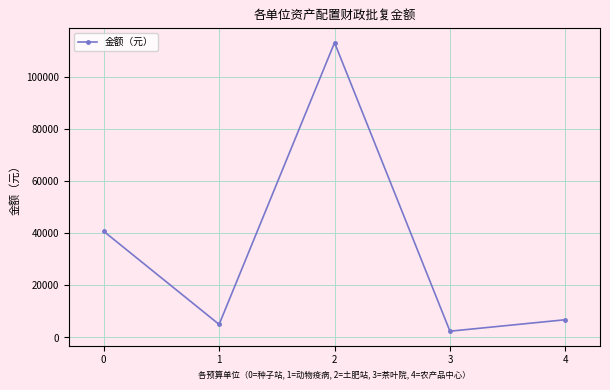

List the labels in order of value, smallest first.

3, 1, 4, 0, 2